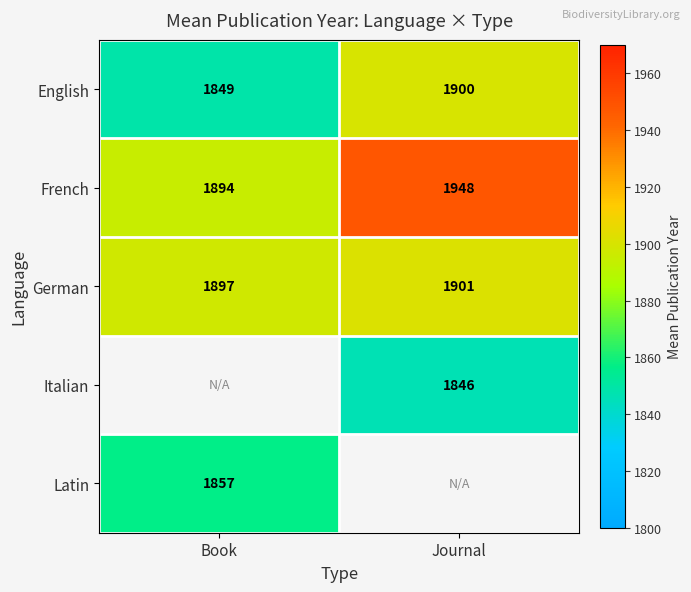

What is the difference between the maximum and minimum values in the German series?

4